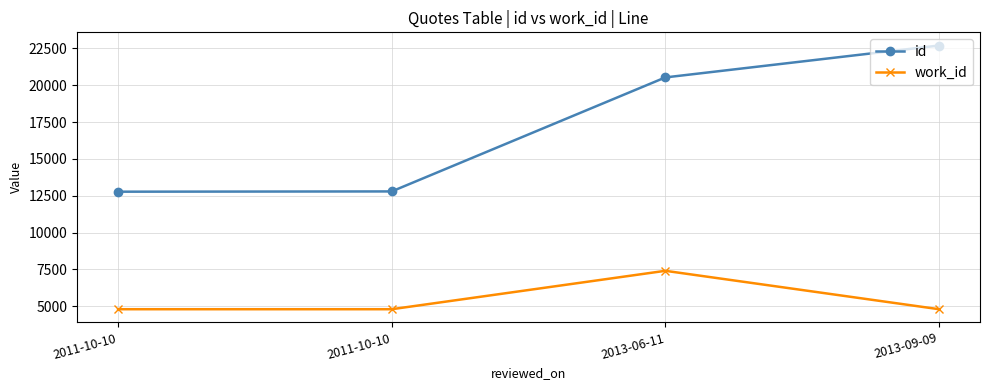

Where does the id series first go above 20535?

2013-09-09